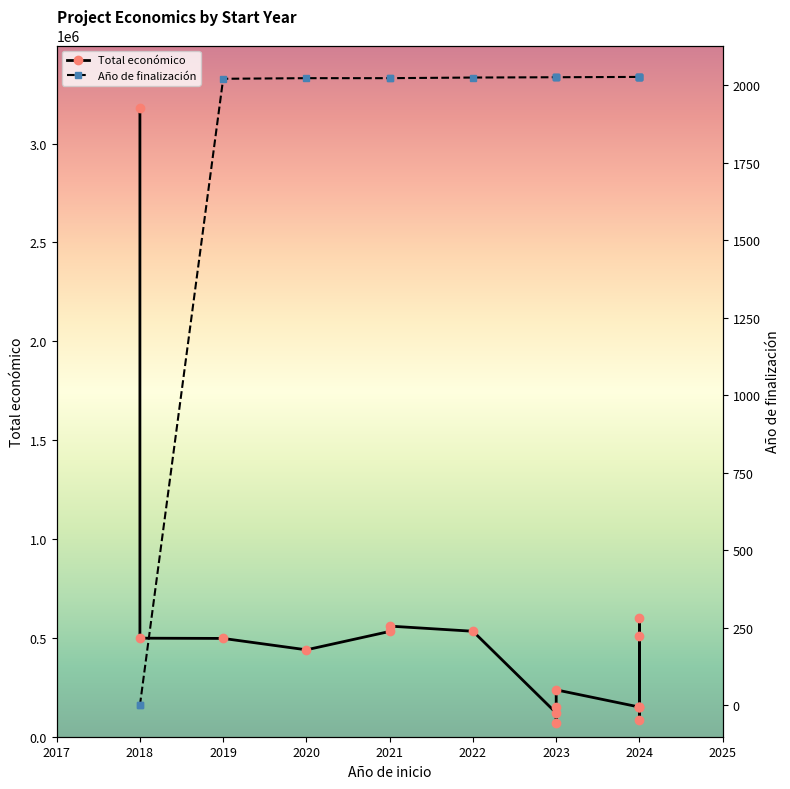

The value of Total económico at 2024 is 240000. True or false?

False